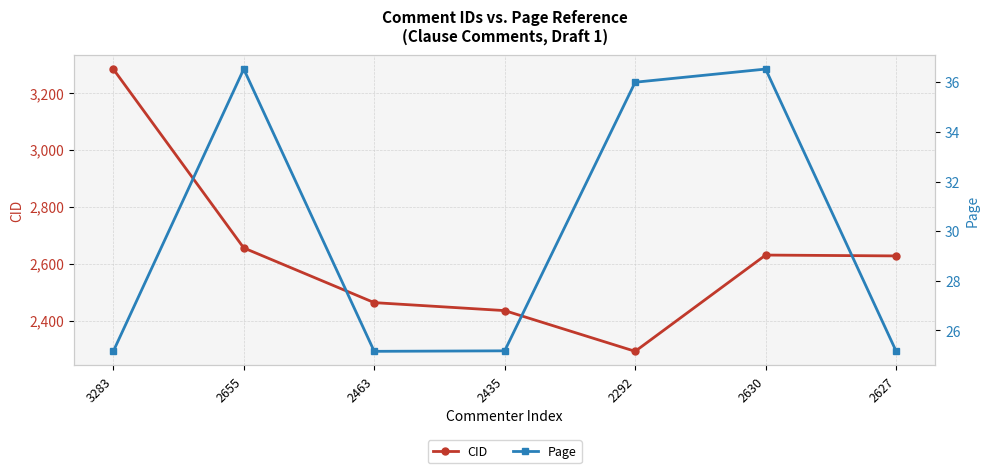

What position from the right is 2655?

6